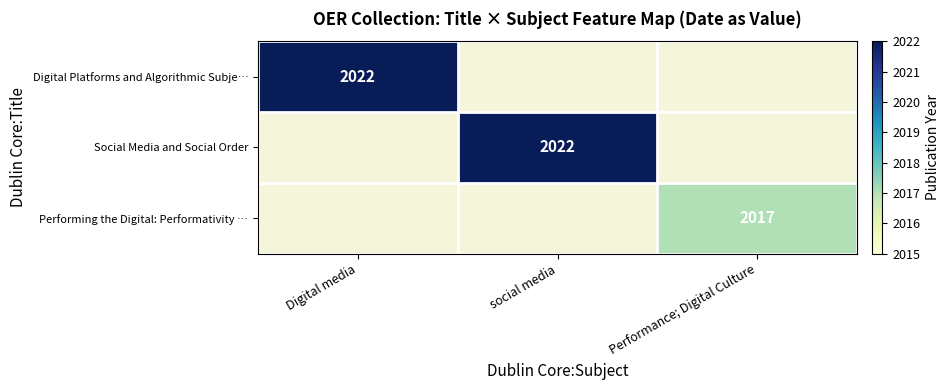

The Performing the Digital: Performativity … series shows 1115.8 at Performance; Digital Culture. True or false?

False